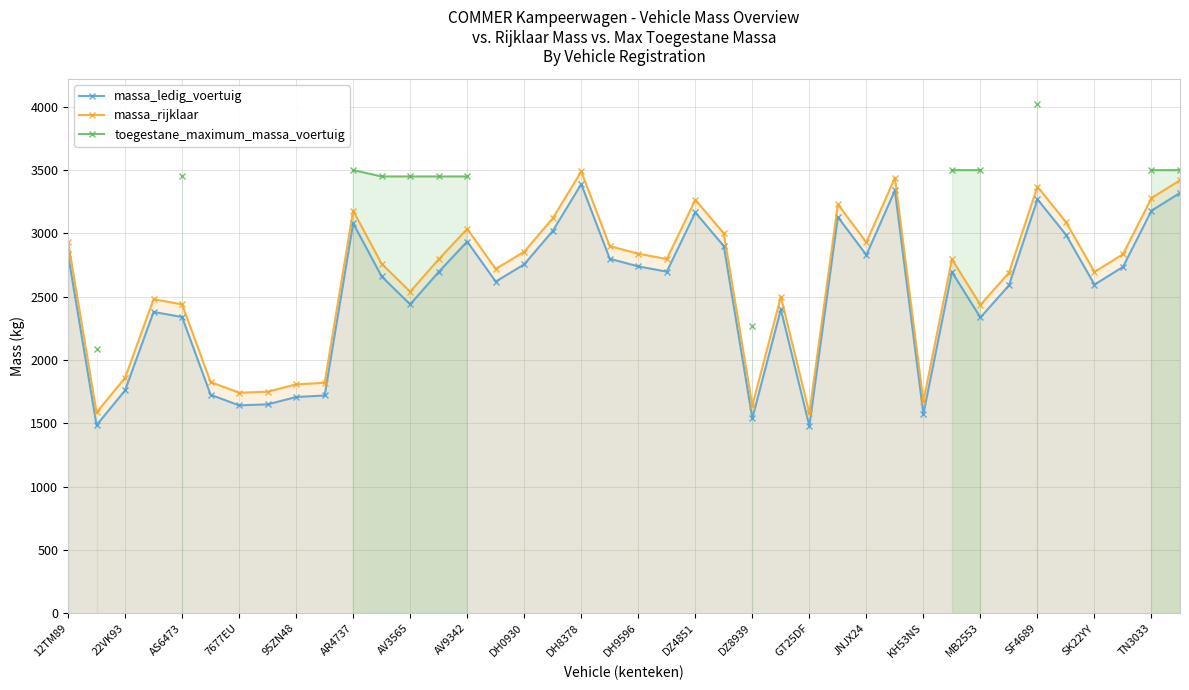

What is the sum of all massa_rijklaar values?

105158